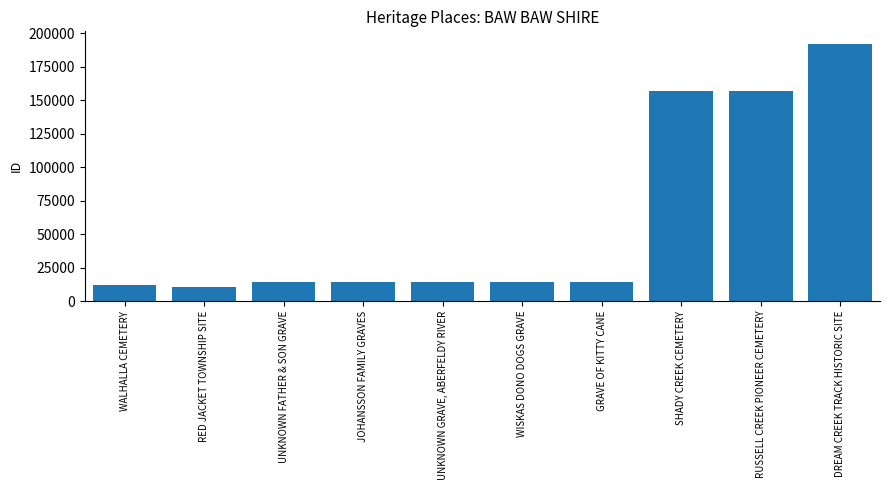

What is the difference between the maximum and minimum values?

181125